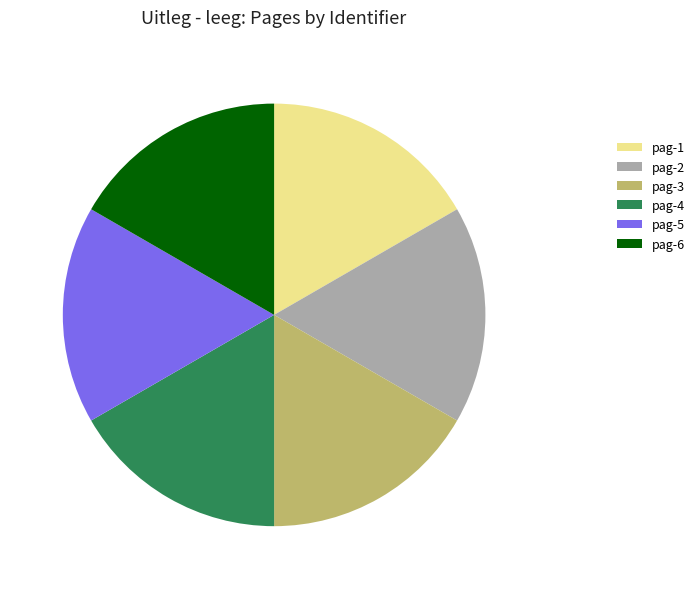

Do pag-3 and pag-2 together represent more than half of the pie?

No